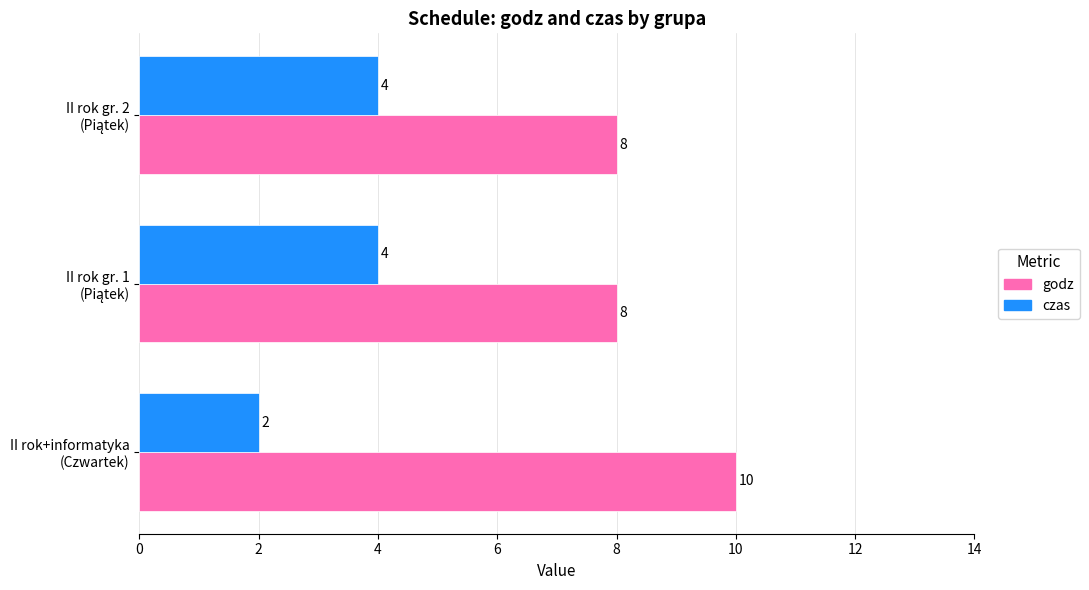

Count the godz values in the range 8 to 10.

3